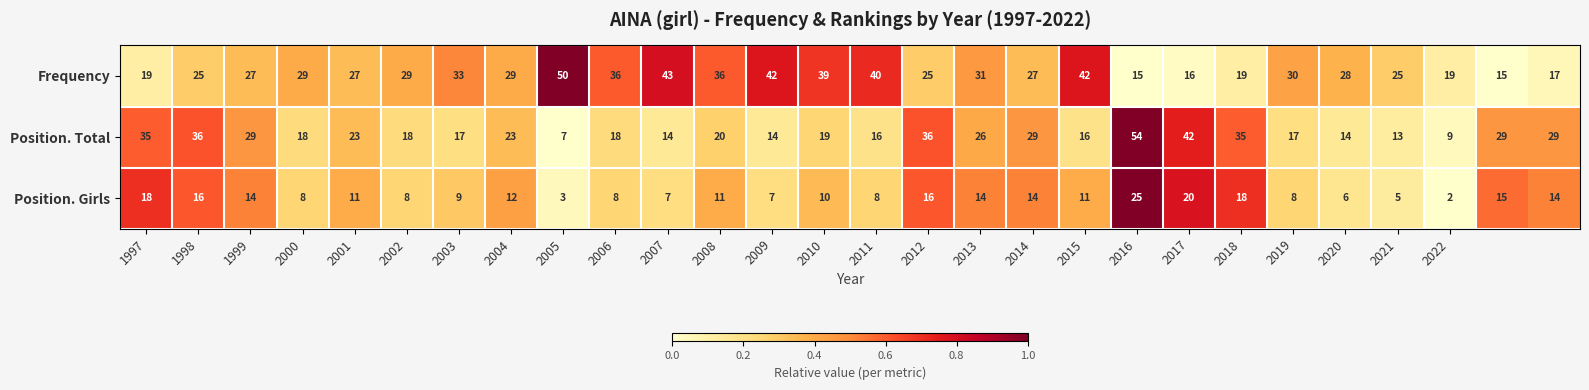

What is the average value of the Frequency series?

29